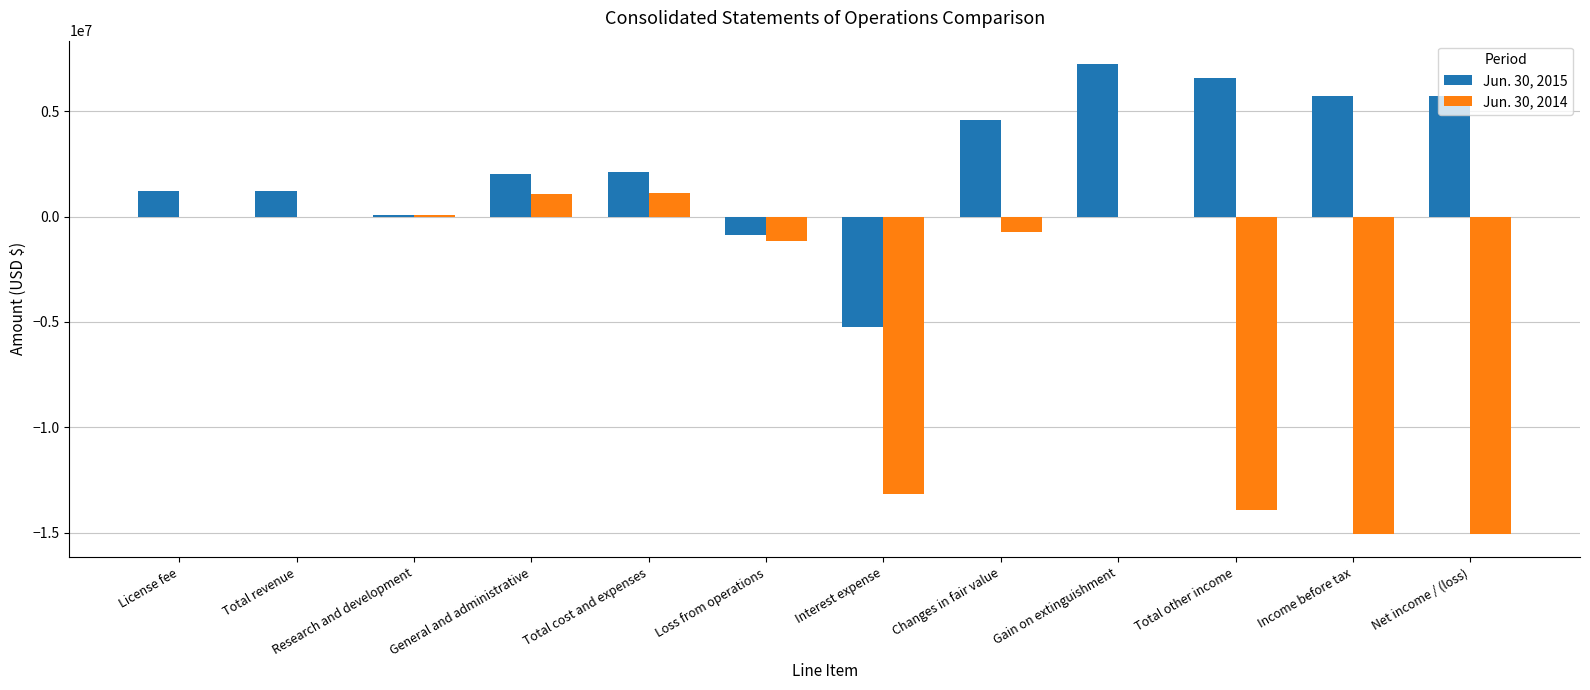

How many series are shown in this chart?

2